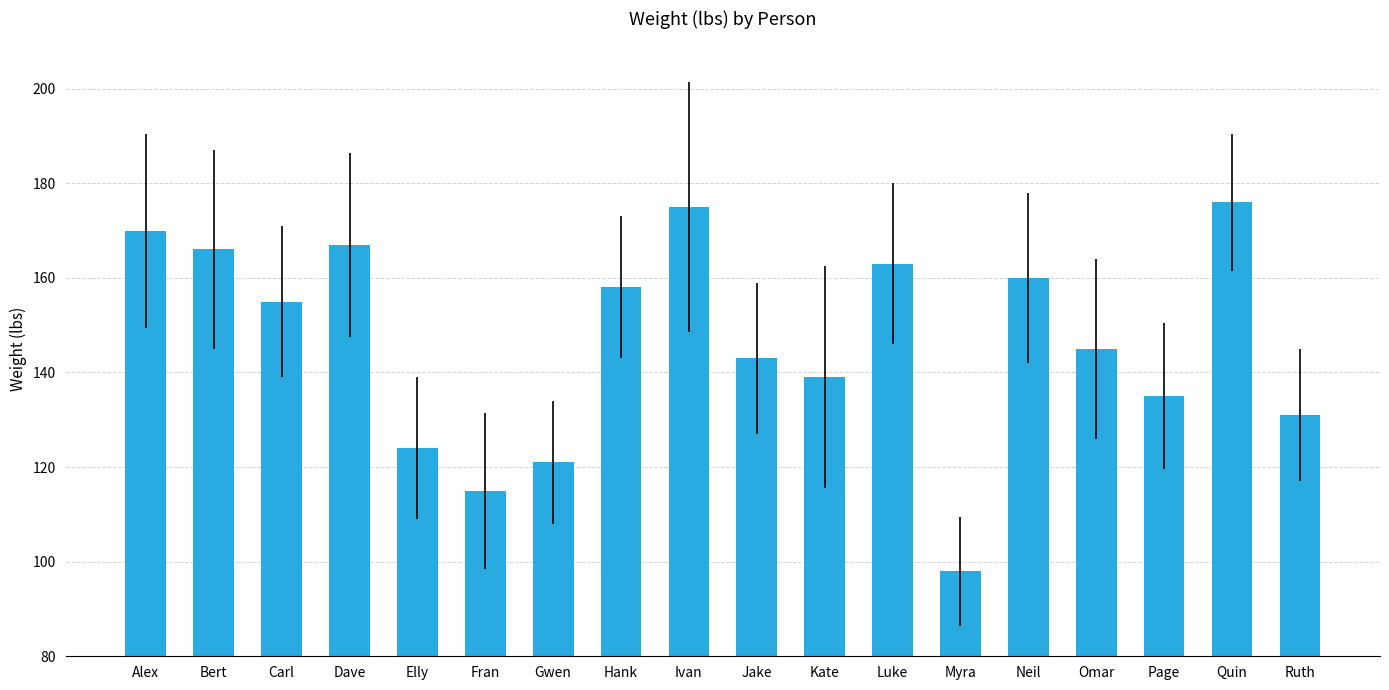

Are the bars horizontal?

No